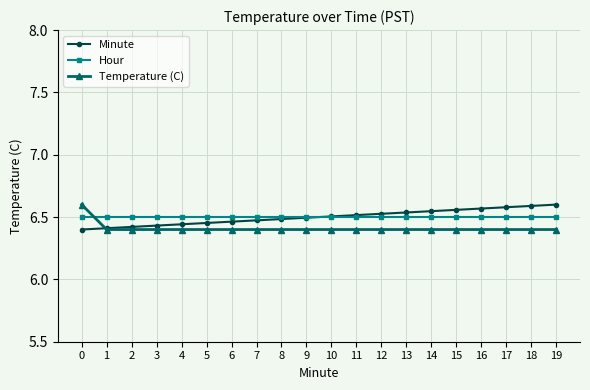

What is the total value across all series at 6?

19.4